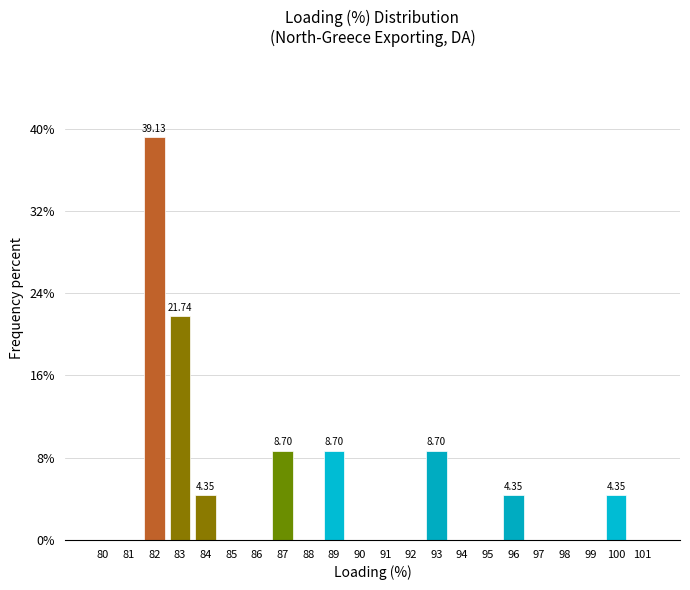

What is the sum of all values?

100.0